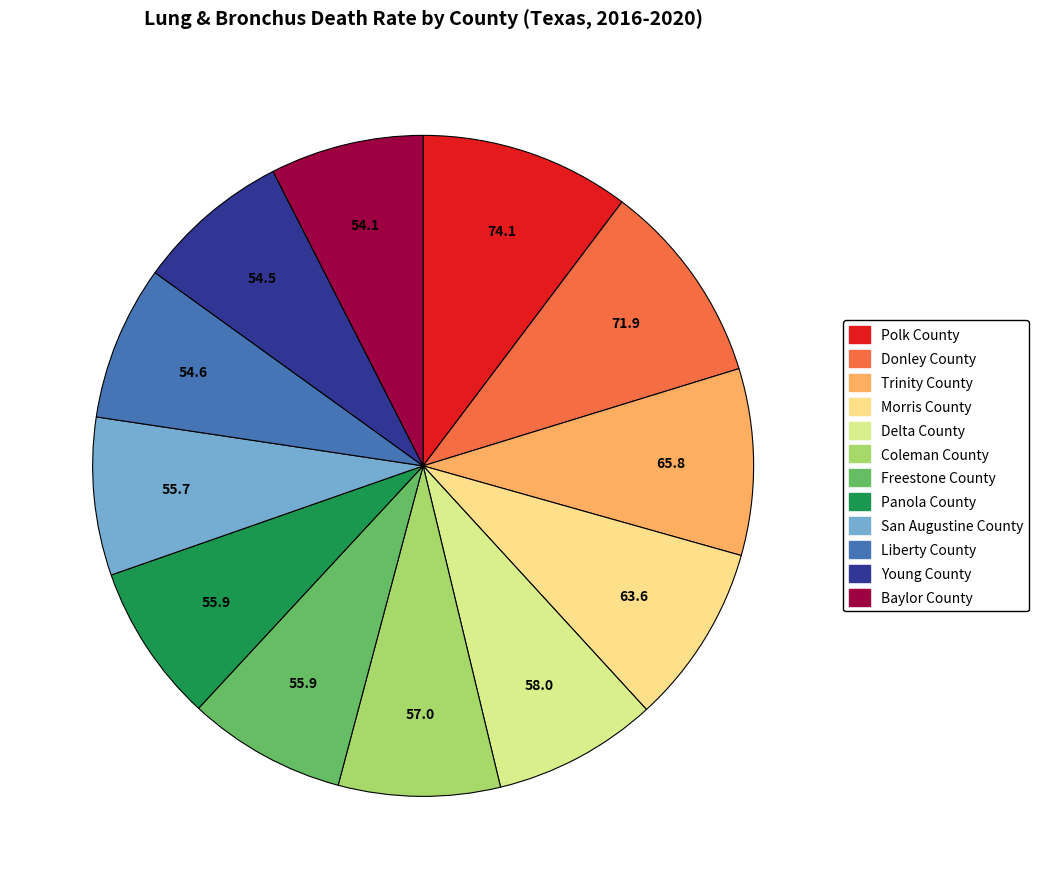

True or false: Delta County accounts for 22% of the total.

False